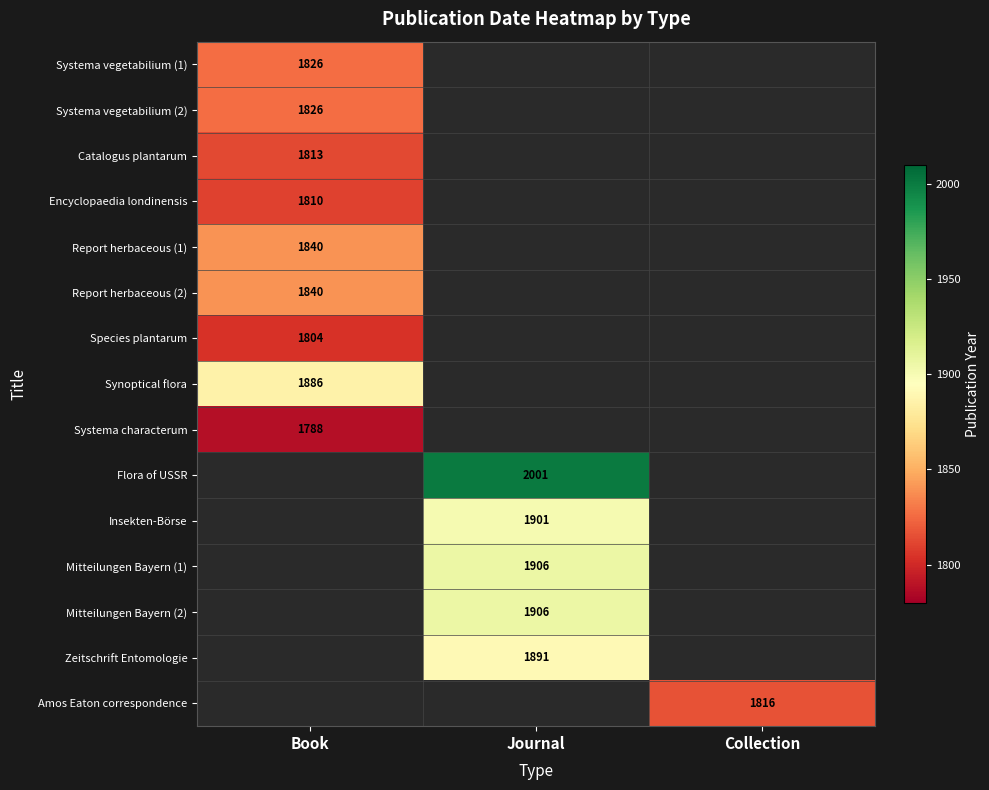

True or false: Synoptical flora has a value of 1105 at Book.

False